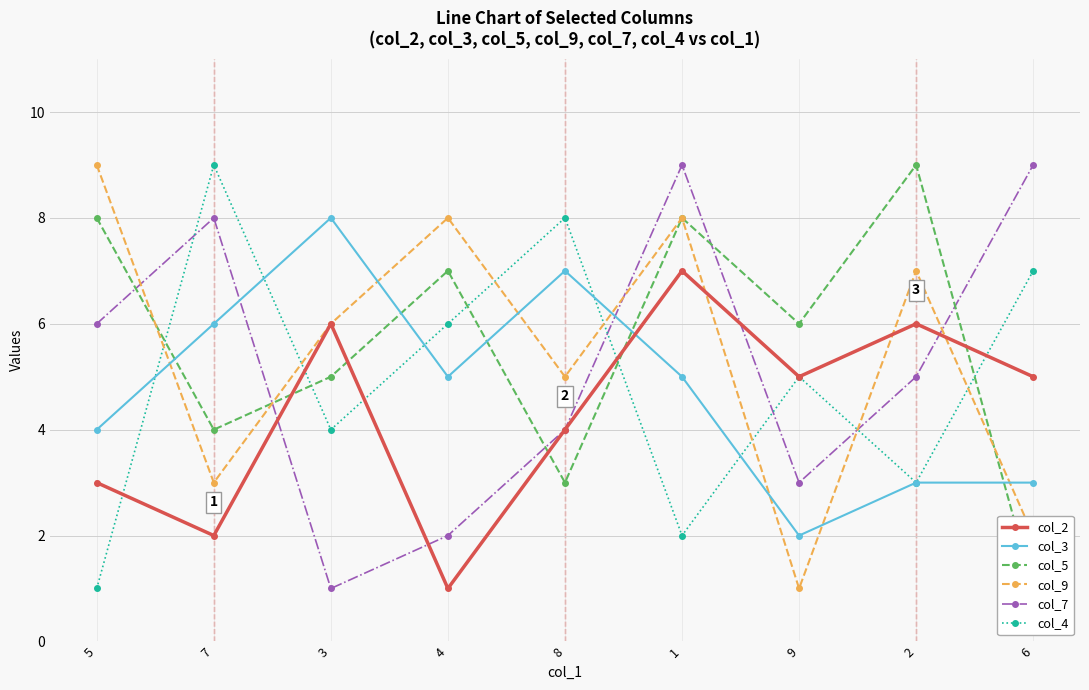

How many series are shown in this chart?

6